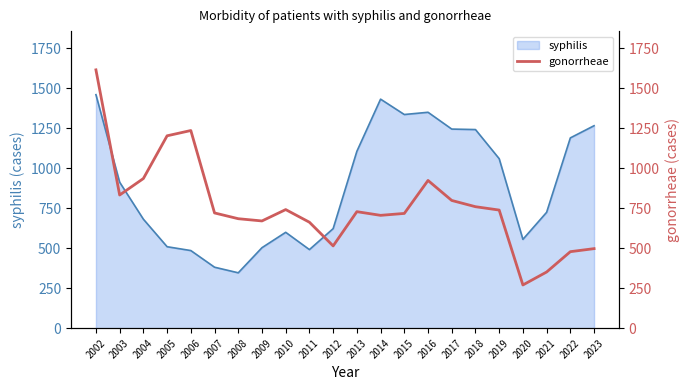

Which has a higher value, 2003 or 2020?

2003